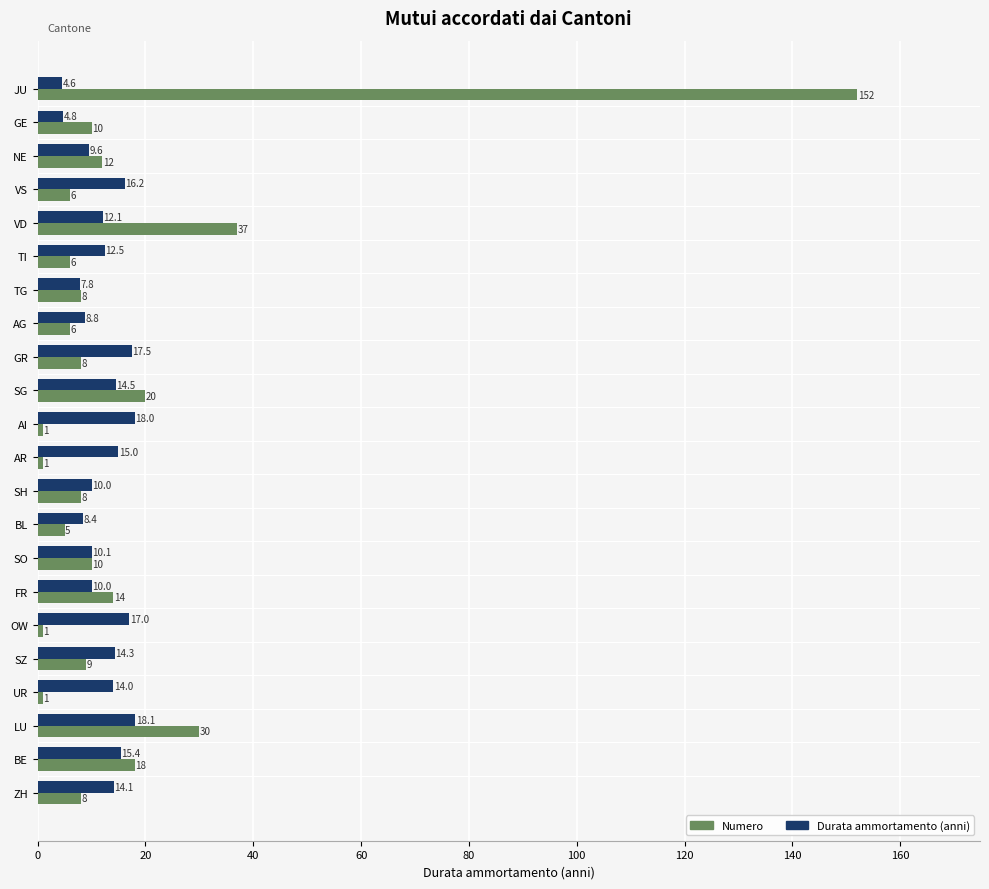

Rank the series by their average value, from highest to lowest.

Numero, Durata ammortamento (anni)